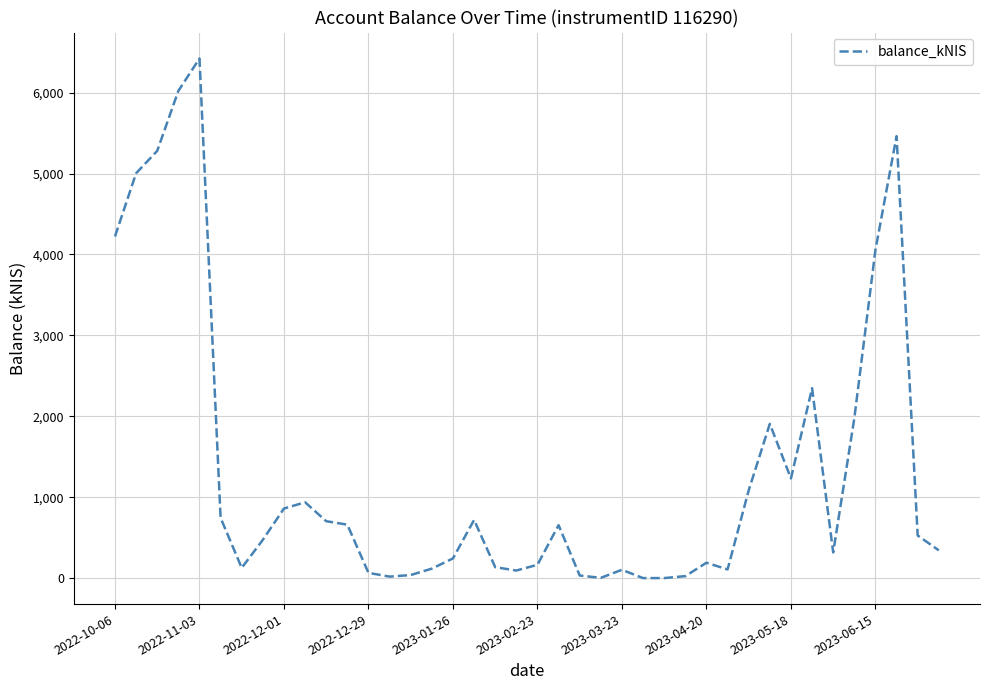

What is the maximum value shown in the chart?

6420.8